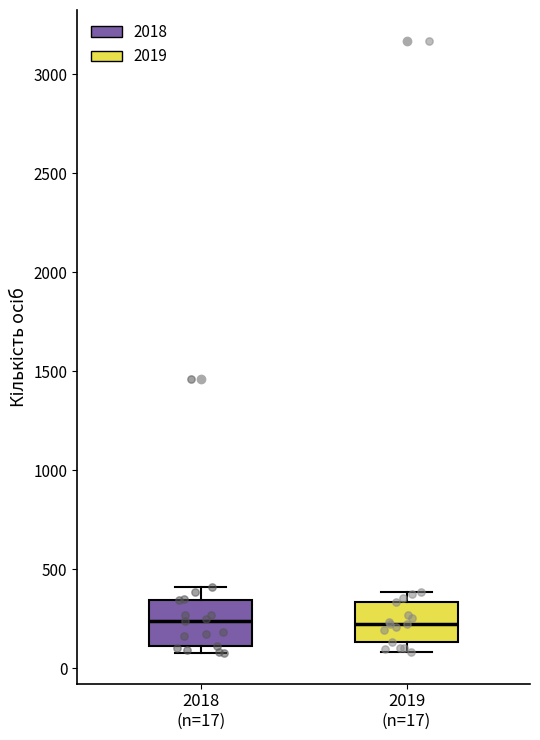

Reading left to right, read every box against the y-axis: the position of its median line, the range the box covers, and the ends of its whiskers. The values are not printed on the chart, so give them approximately, as read against the axis.

2018 (n=17): median 250, box 100 to 350, whiskers 100 (just below the box's lower edge) to 400
2019 (n=17): median 200, box 150 to 350, whiskers 100 to 400